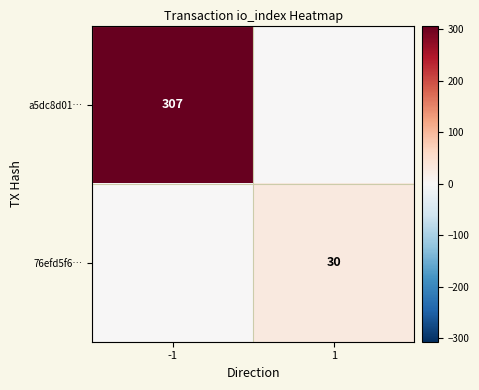

The value of 76efd5f6… at 1 is 30. True or false?

True